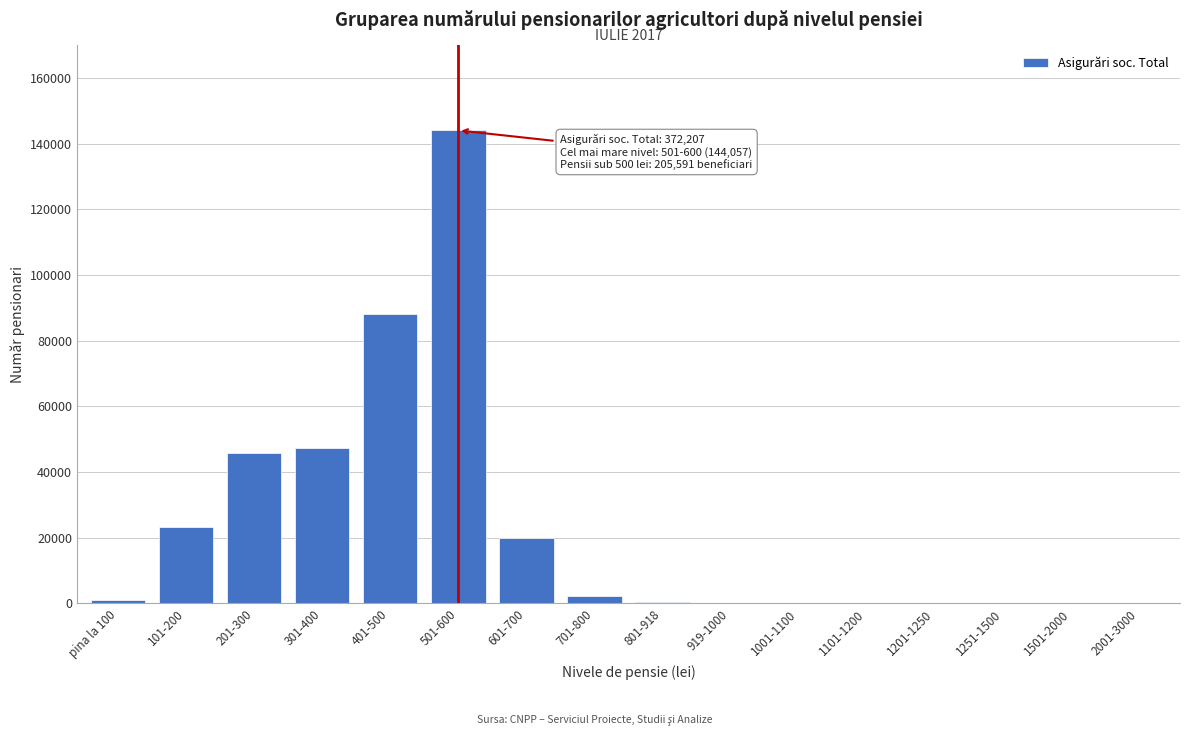

The value at 301-400 is 31313. True or false?

False